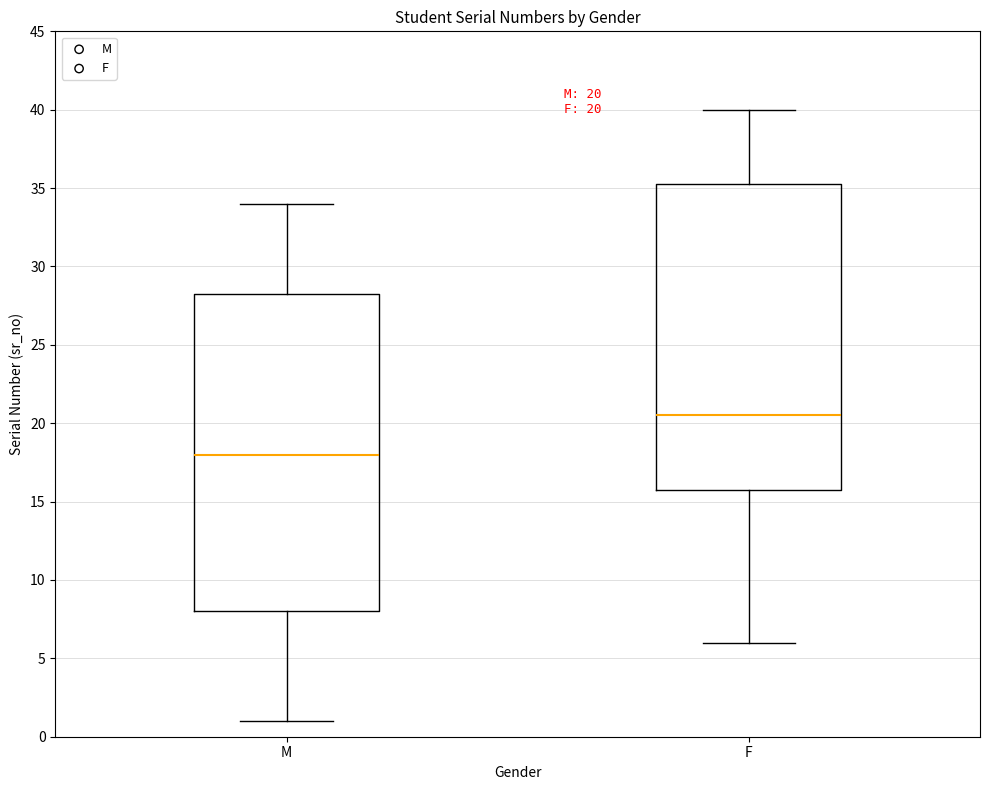

Which box's median line is the highest?

F